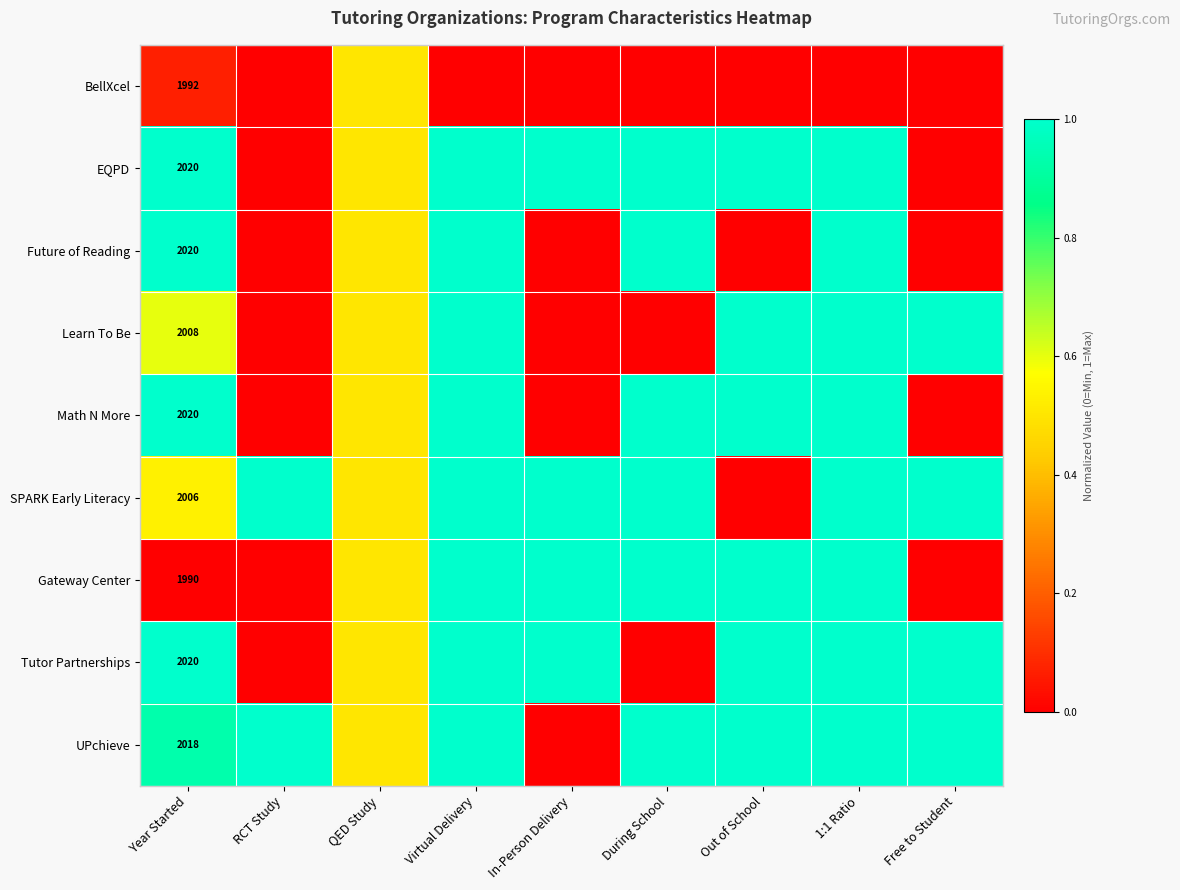

True or false: Learn To Be has a value of 1306.2 at Year Started.

False